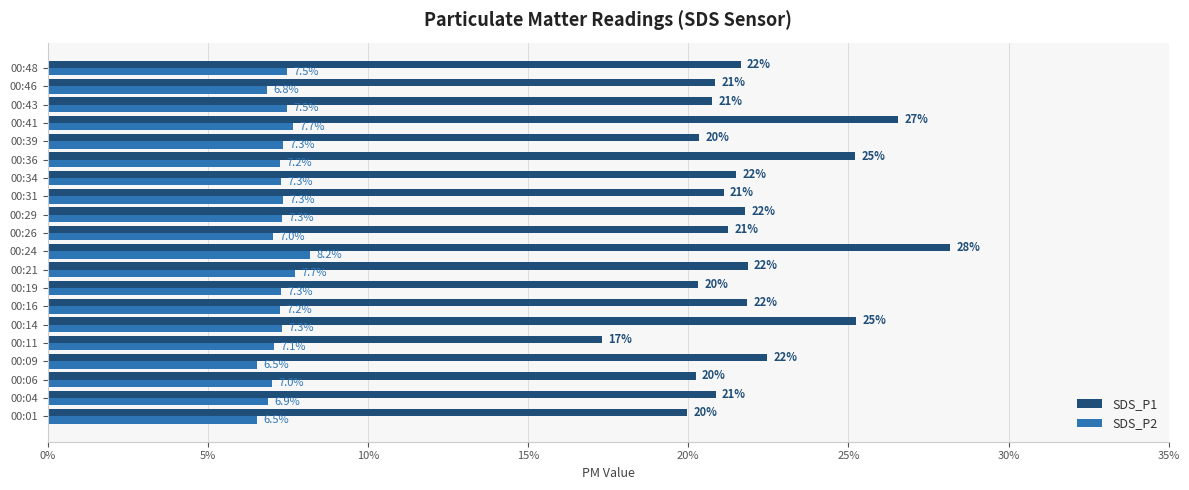

The SDS_P2 series shows 9.1 at 00:04. True or false?

False